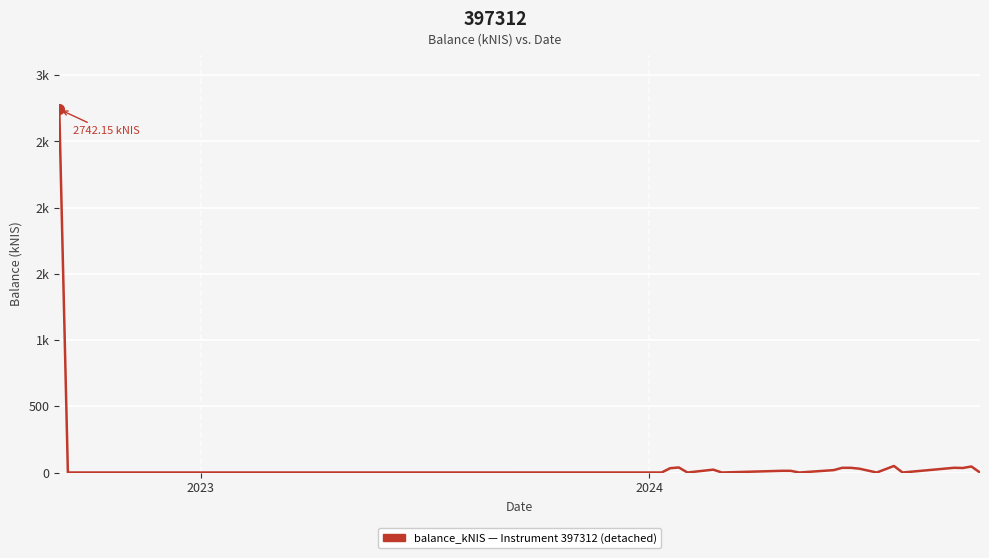

How many interior local valleys (lower than both neighbors) does the data have?

7